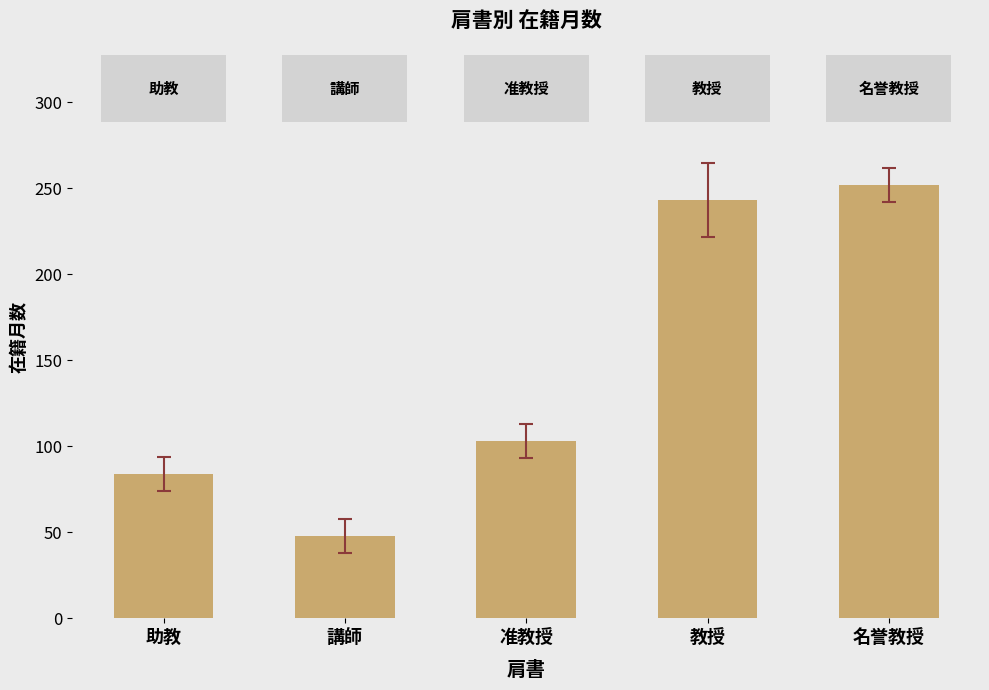

What is the change in value from 助教 to 講師?

-36